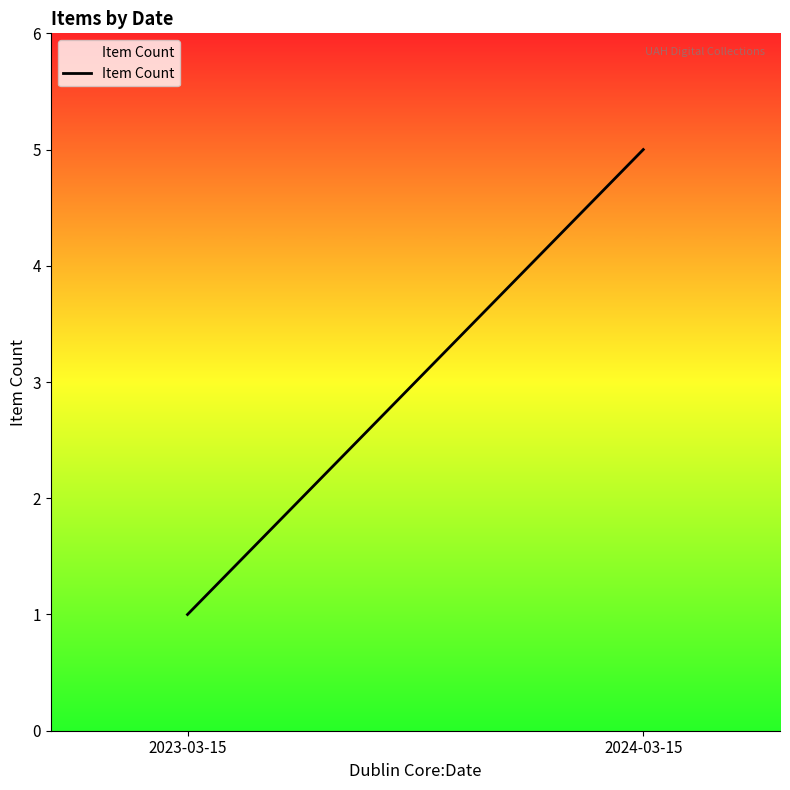

List the labels in order of value, smallest first.

2023-03-15, 2024-03-15